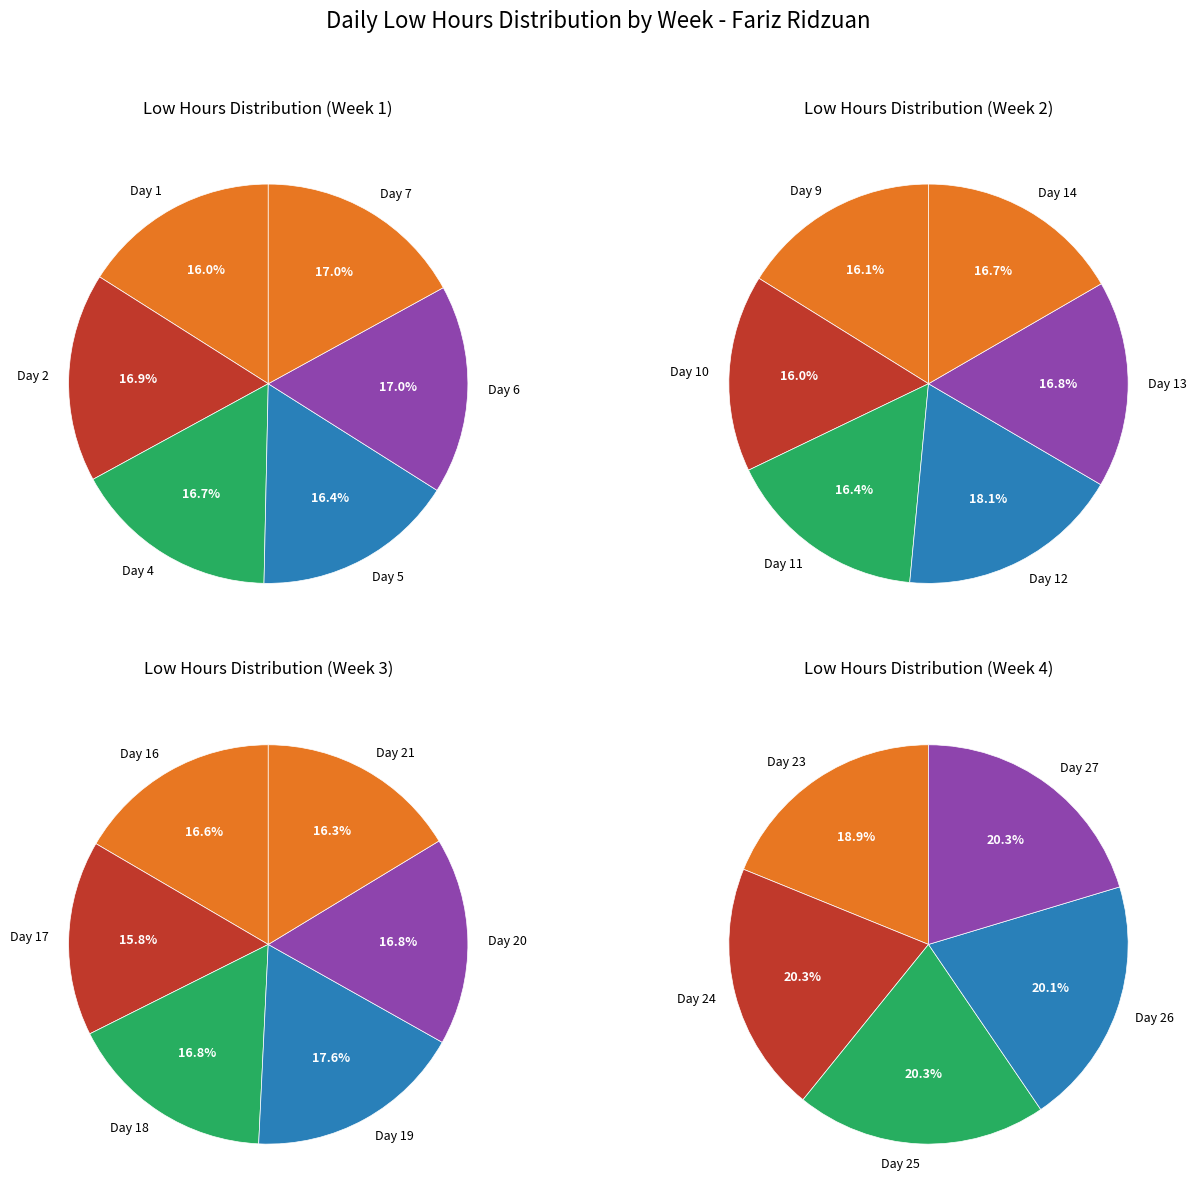

How much of the chart is everything except Day 6?

95.6%